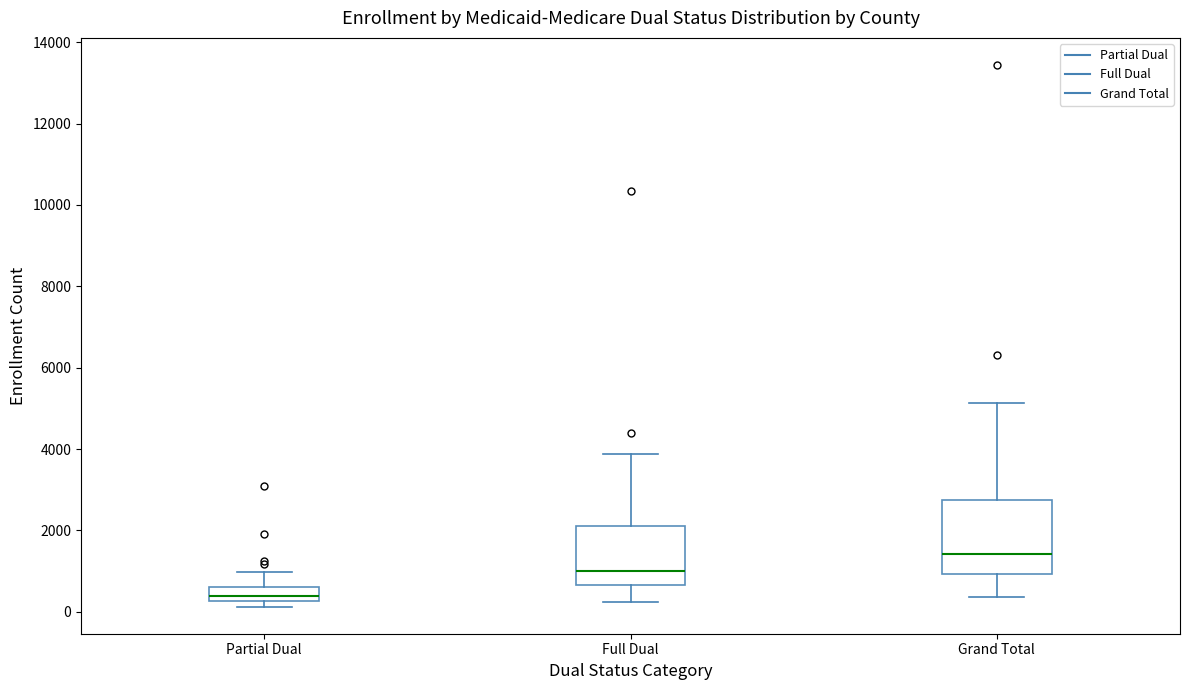

Which box has the highest median line?

Grand Total